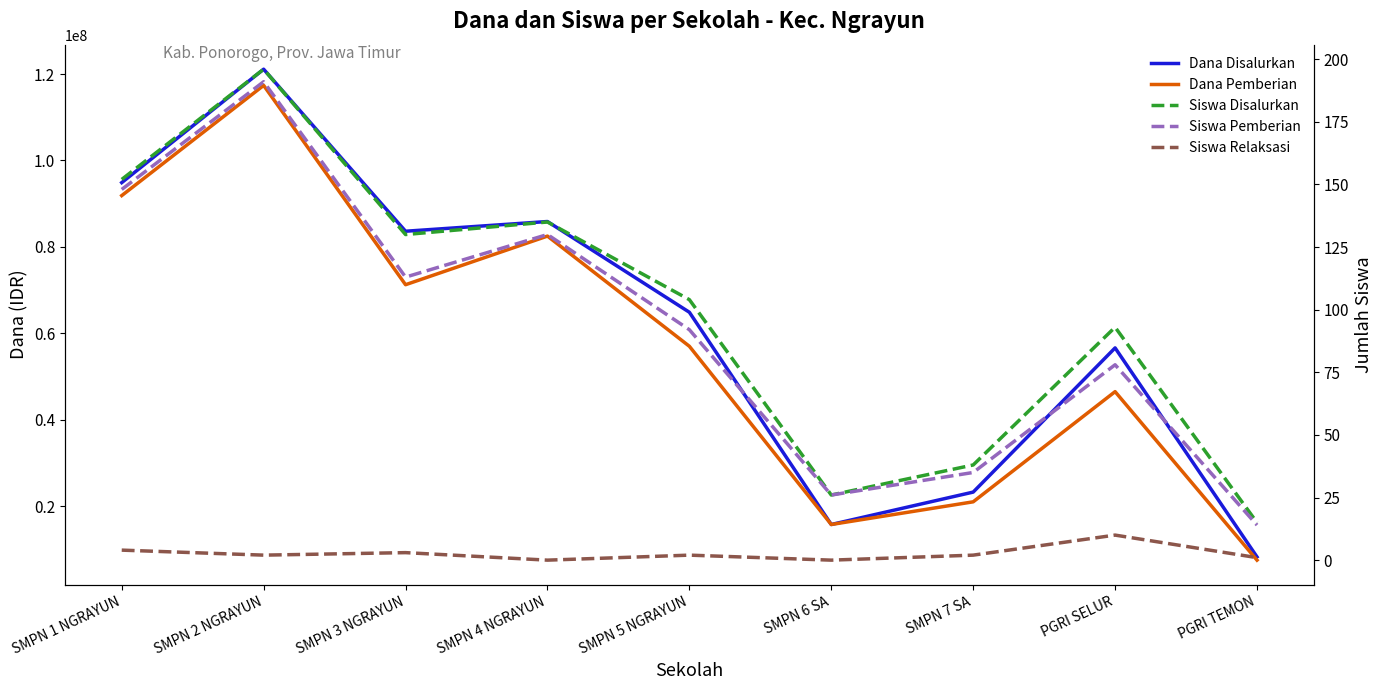

What is the difference between the Siswa Disalurkan values at SMPN 3 NGRAYUN and PGRI TEMON?

115